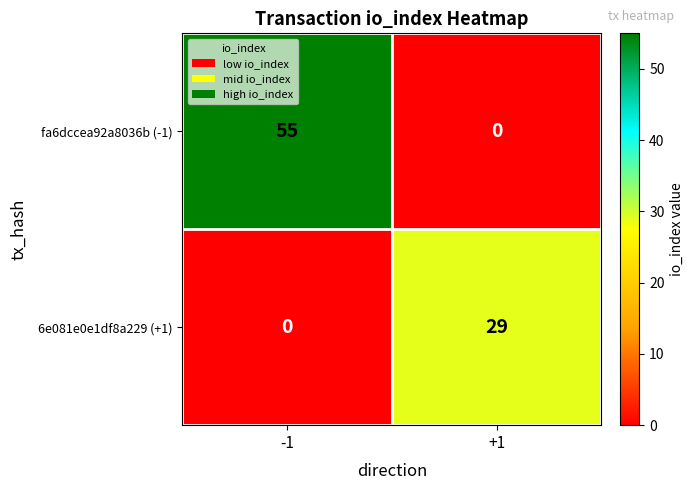

At which category is the sum across all series the highest?

-1